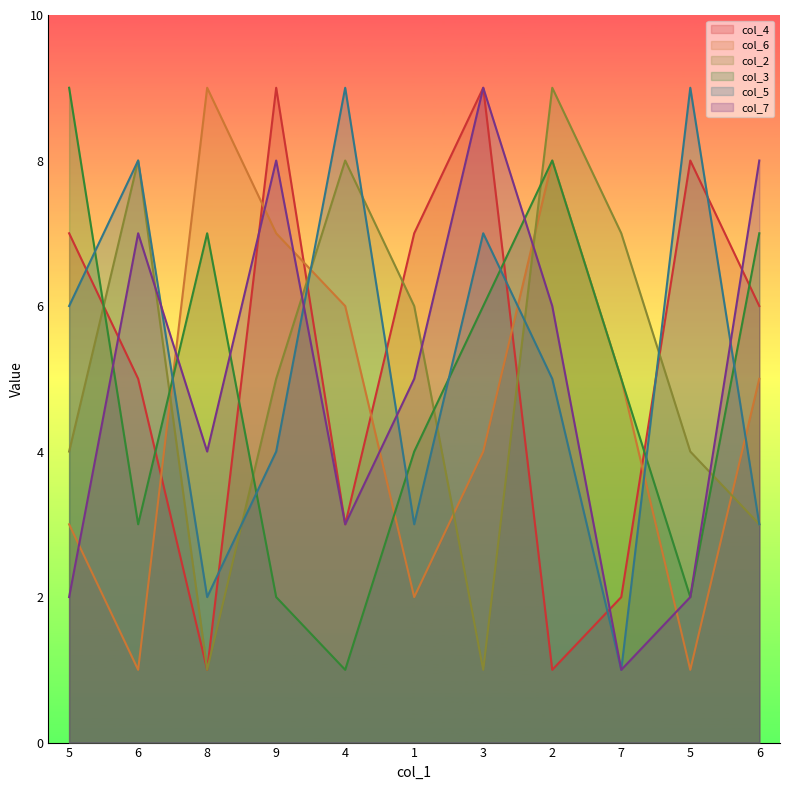

Where is the first local maximum for col_3?

8